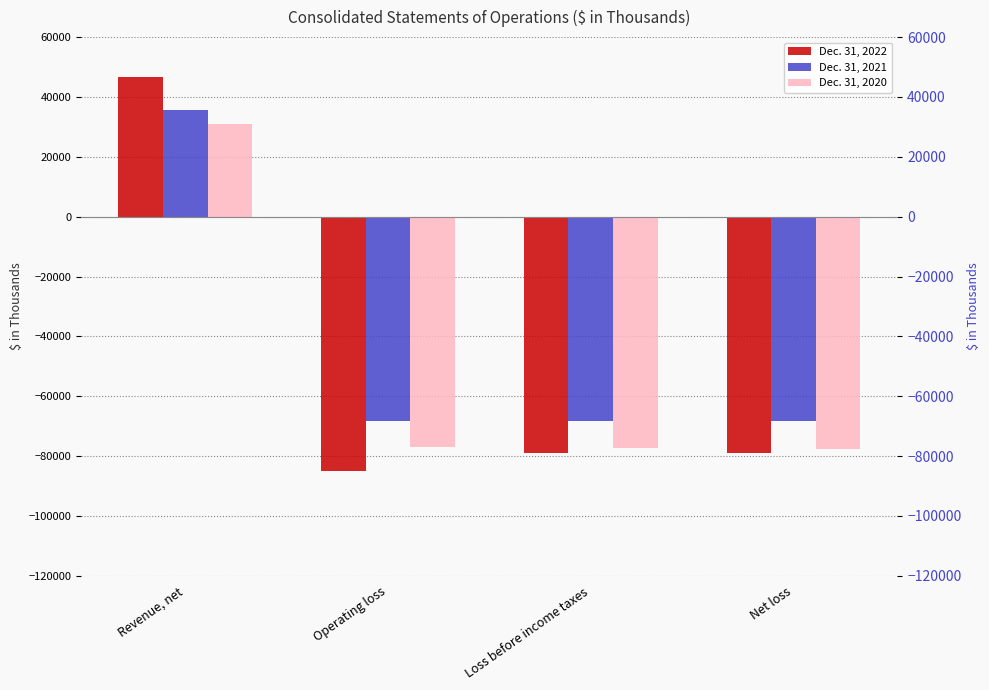

At Operating loss, list the series in order from largest to smallest.

Dec. 31, 2021, Dec. 31, 2020, Dec. 31, 2022